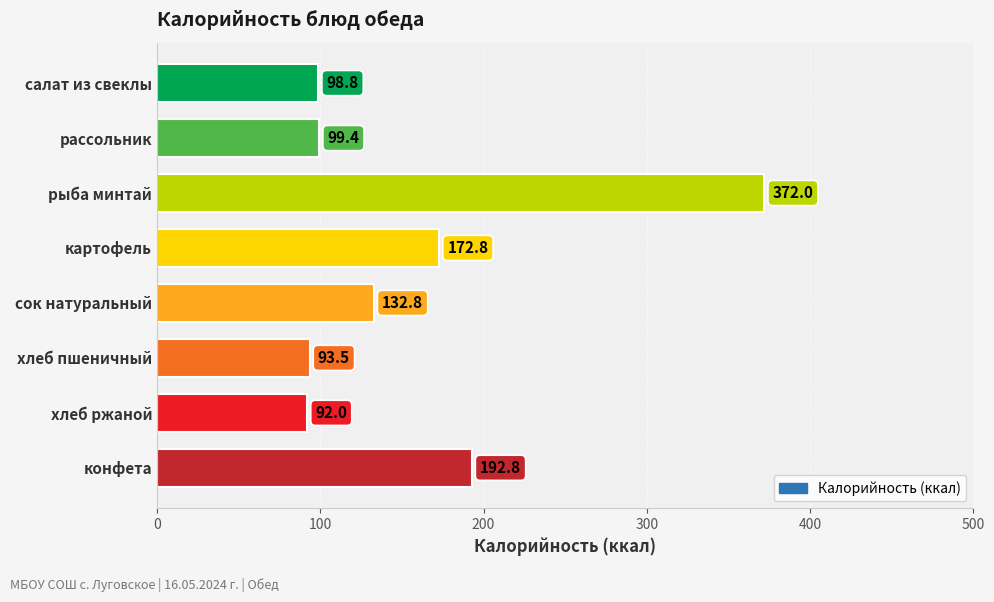

Read the value at сок натуральный.

132.8